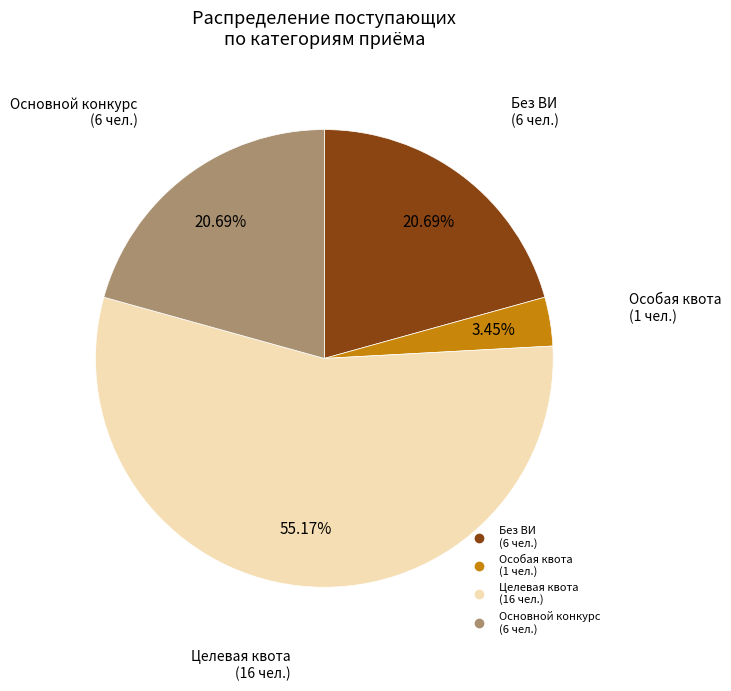

Is there a majority slice in this chart?

Yes